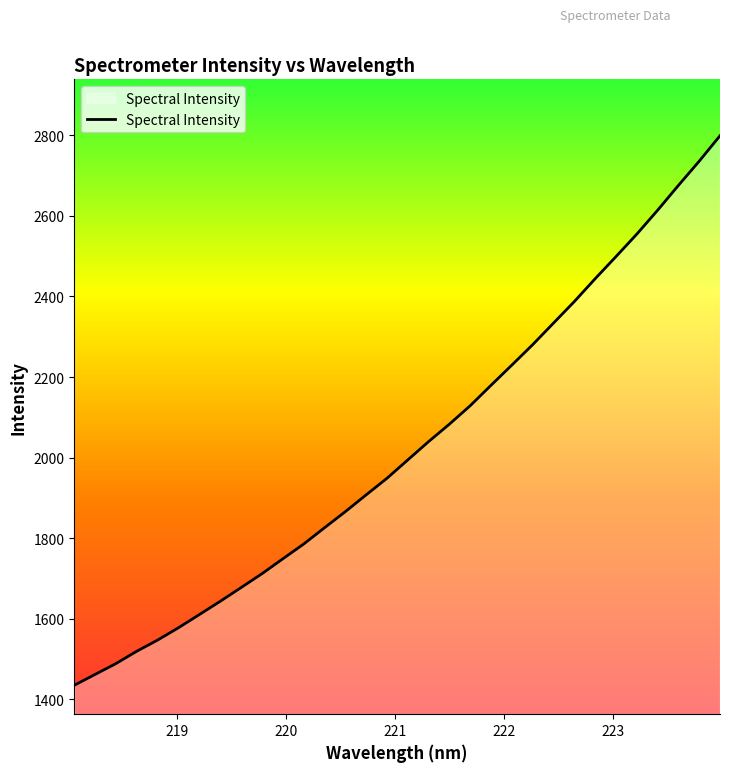

Reading left to right, transcribe all the data shown in this chart.

1435.2	1462.2	1489.1	1519.7	1547.5	1578.0	1610.7	1643.5	1677.6	1711.9	1748.9	1785.5	1825.9	1865.9	1907.5	1948.7	1994.3	2039.8	2083.1	2128.9	2179.6	2229.7	2280.4	2333.9	2387.3	2443.9	2498.8	2554.5	2613.7	2675.4	2735.5	2798.7